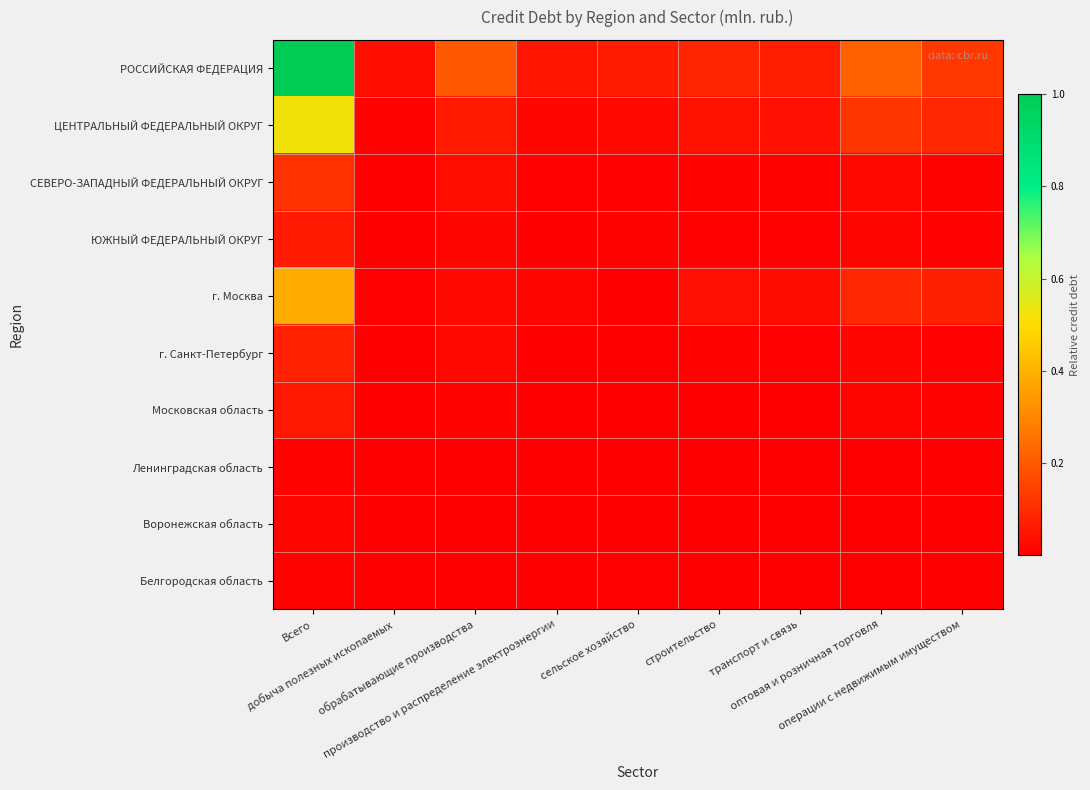

Between Всего and обрабатывающие производства, which series saw the biggest shift?

РОССИЙСКАЯ ФЕДЕРАЦИЯ